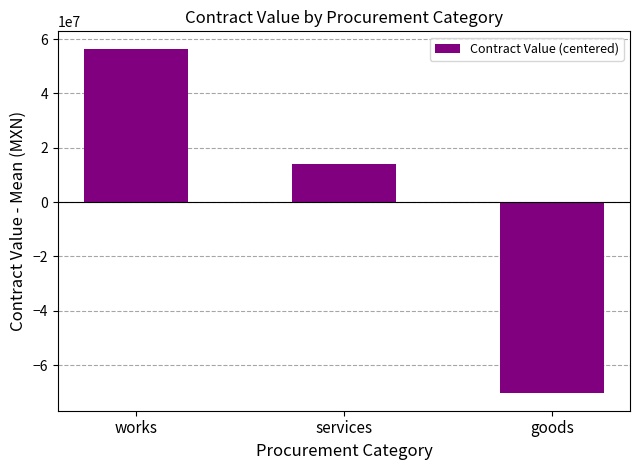

Rank the categories by value from lowest to highest.

goods, services, works